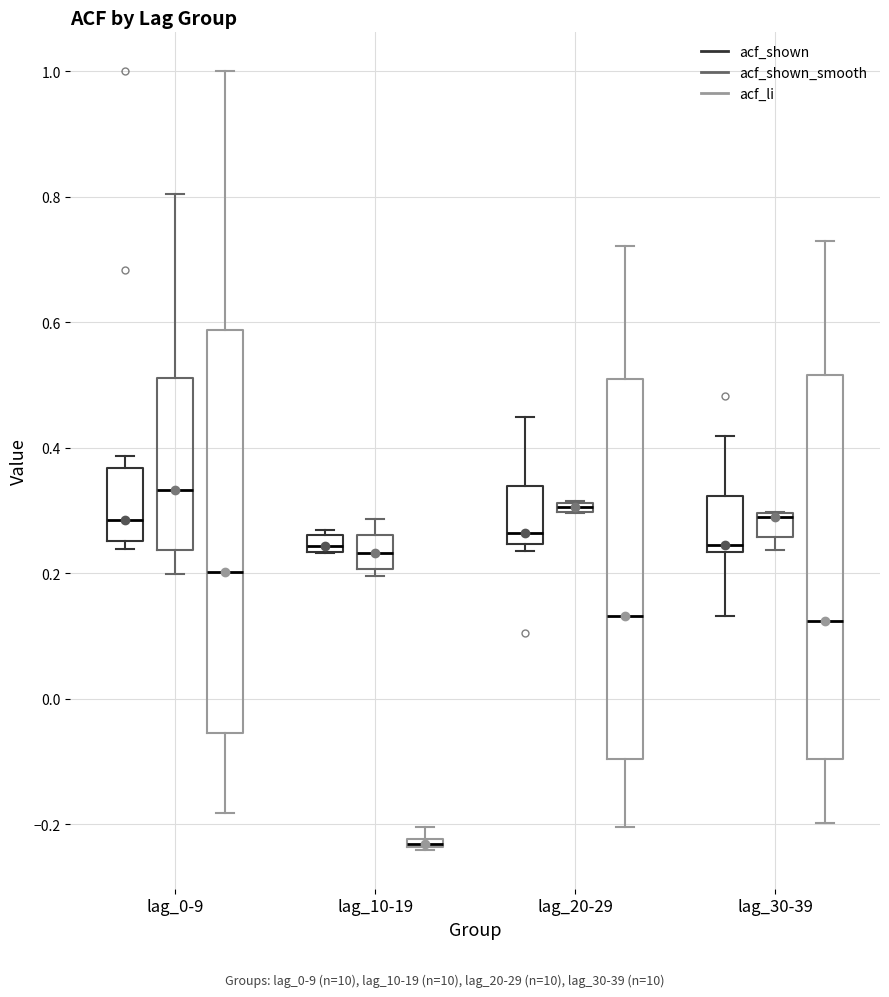

Comparing the boxes themselves (not the whiskers), which one is the tallest?

lag_0-9 (acf_li)